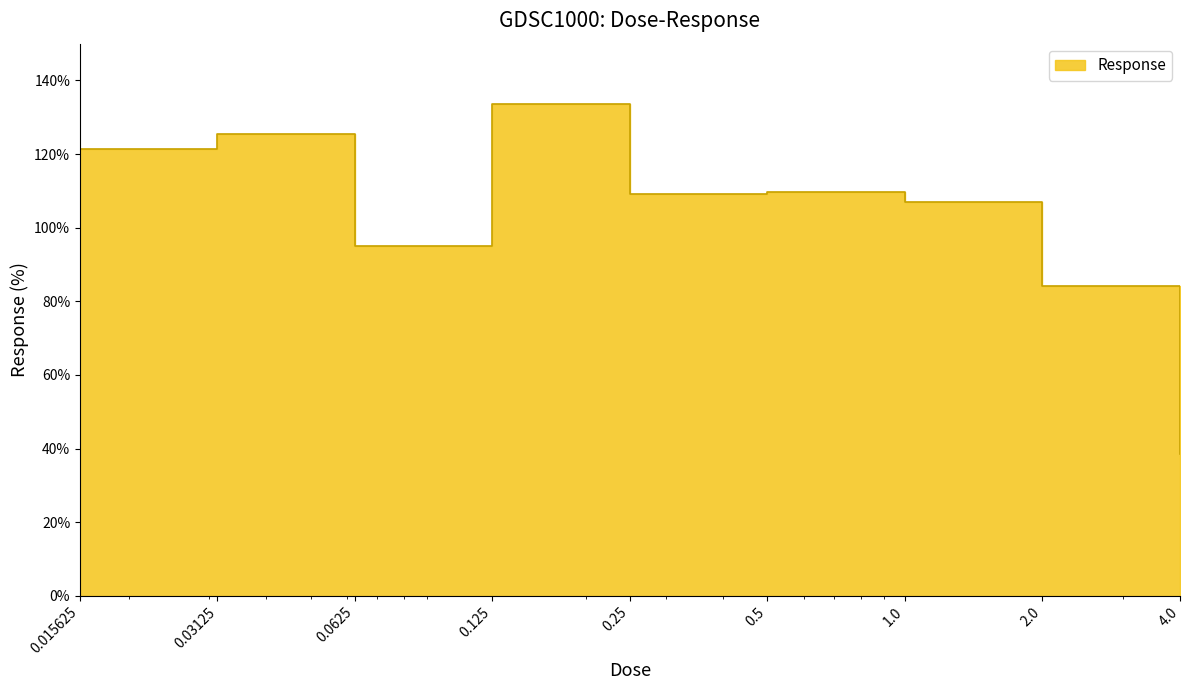

Reading left to right, extract all data points from this chart.

0.015625=121.3	0.03125=125.5	0.0625=95.0	0.125=133.5	0.25=109.2	0.5=109.8	1.0=107.0	2.0=84.2	4.0=38.4